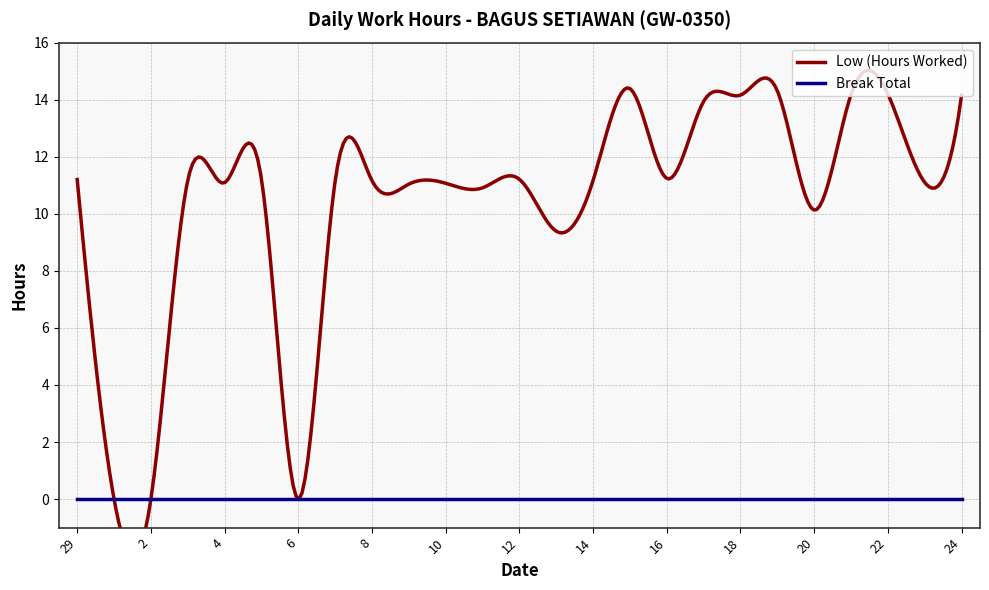

Is the value of Break Total at 9 greater than the value of Low (Hours Worked) at 16?

No